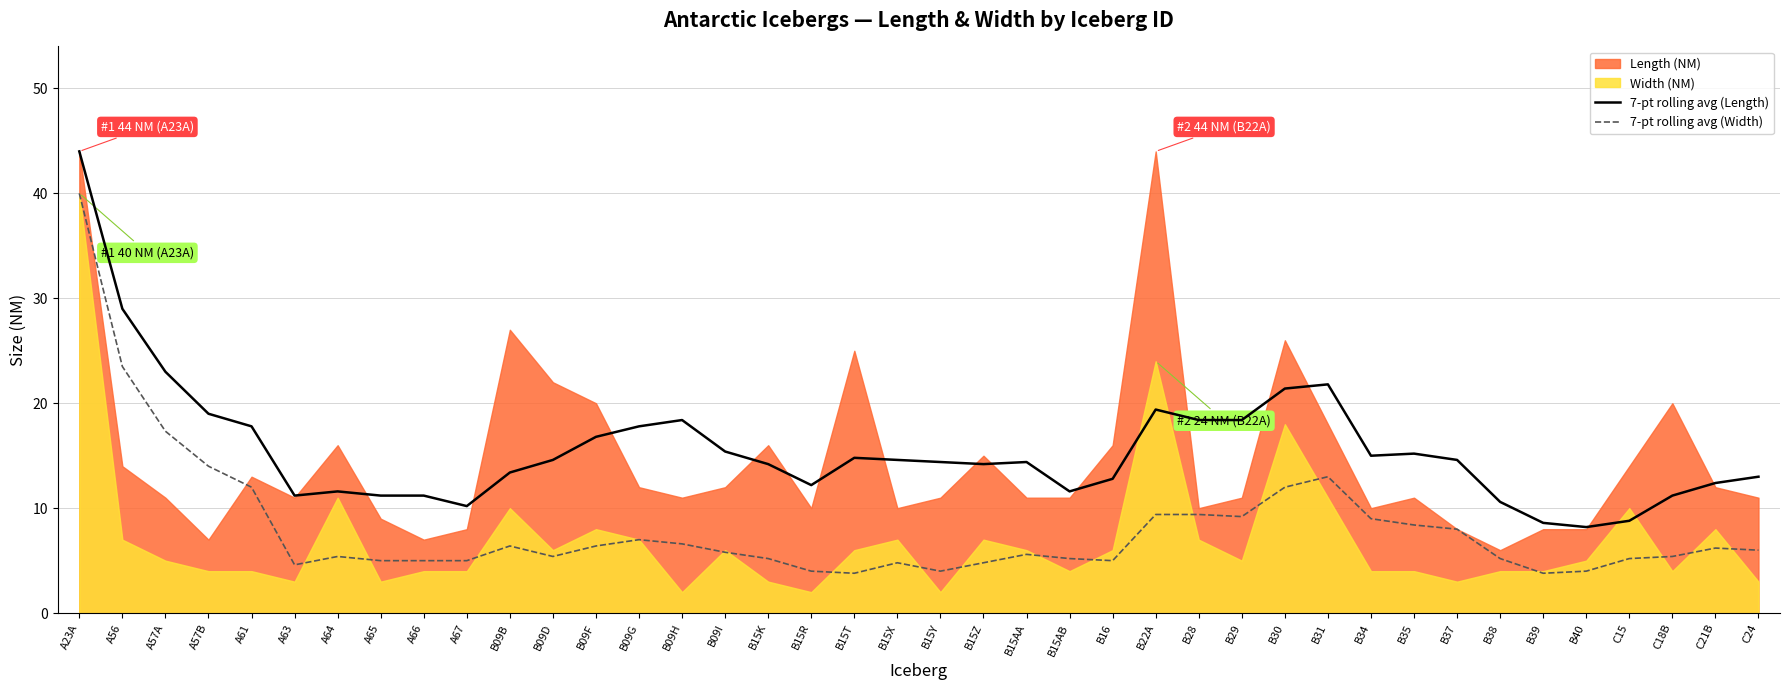

How many interior local peaks does the 7-pt rolling avg (Width) series have?

7